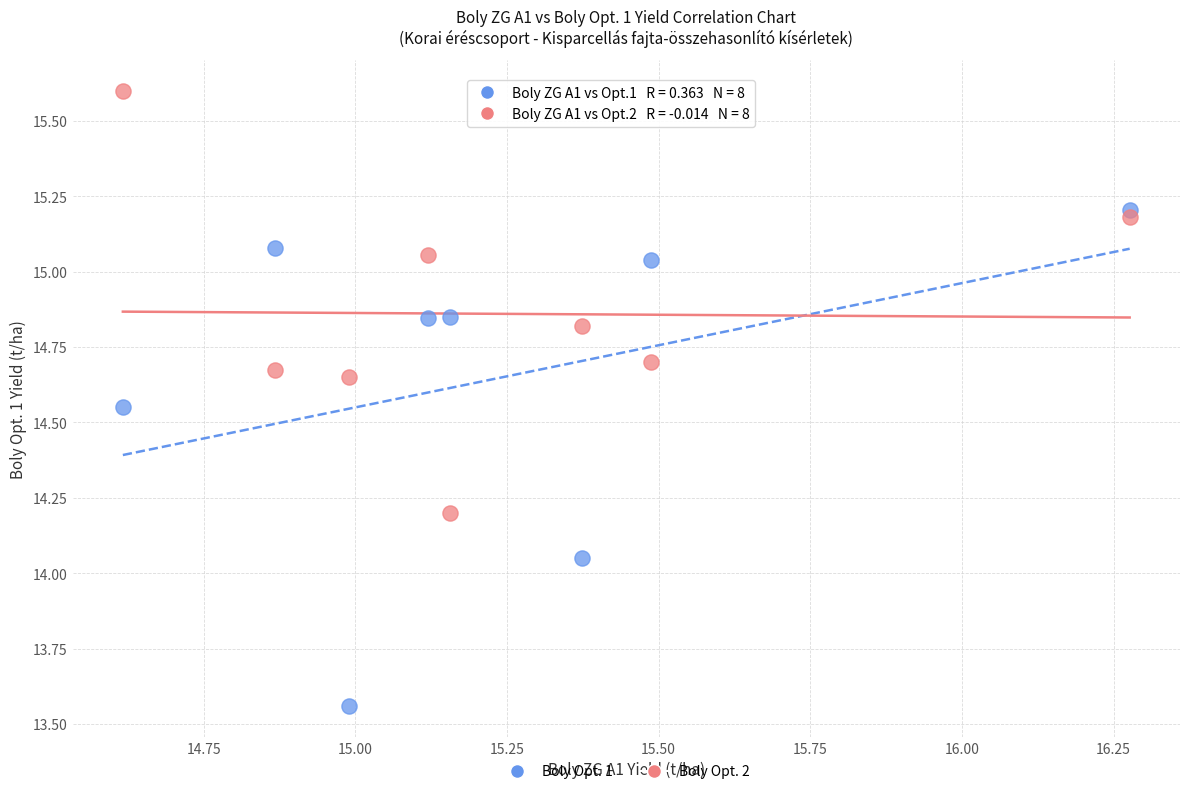

Across all data points, what is the range of X values (max minus min)?

1.7